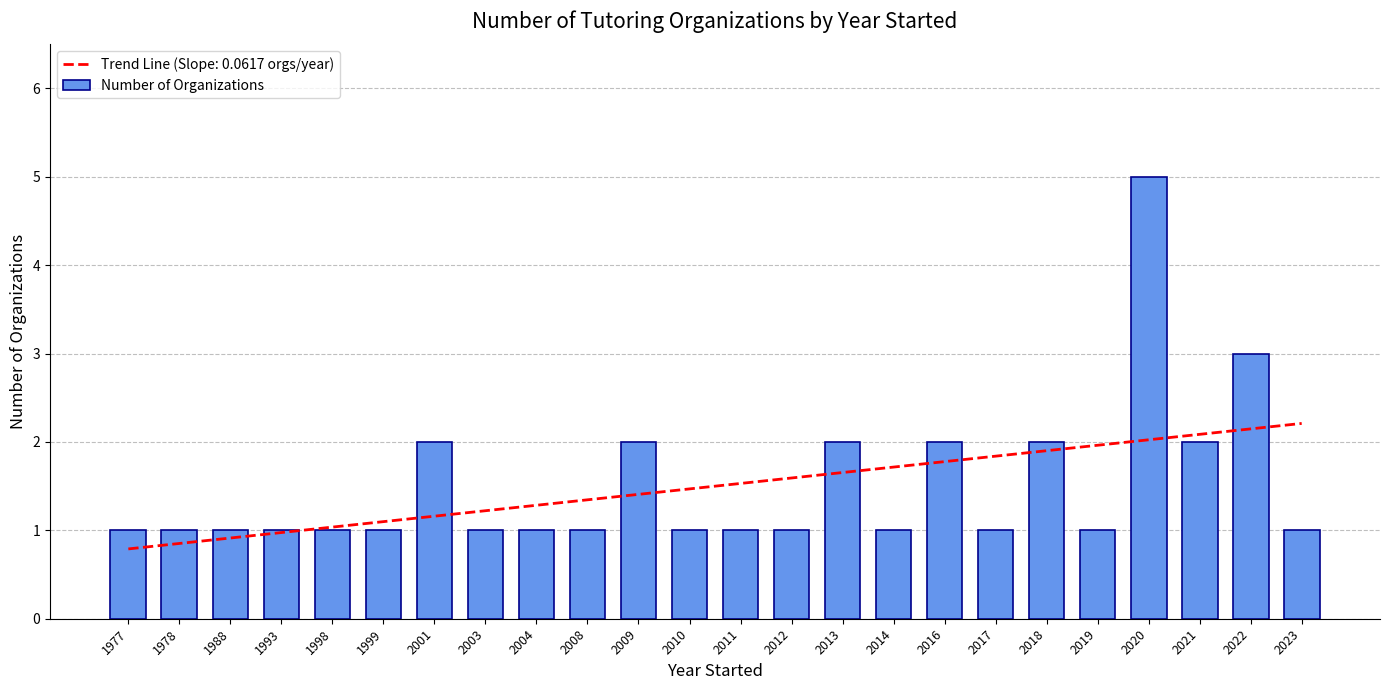

What is the value of the 6th bar from the left?

1